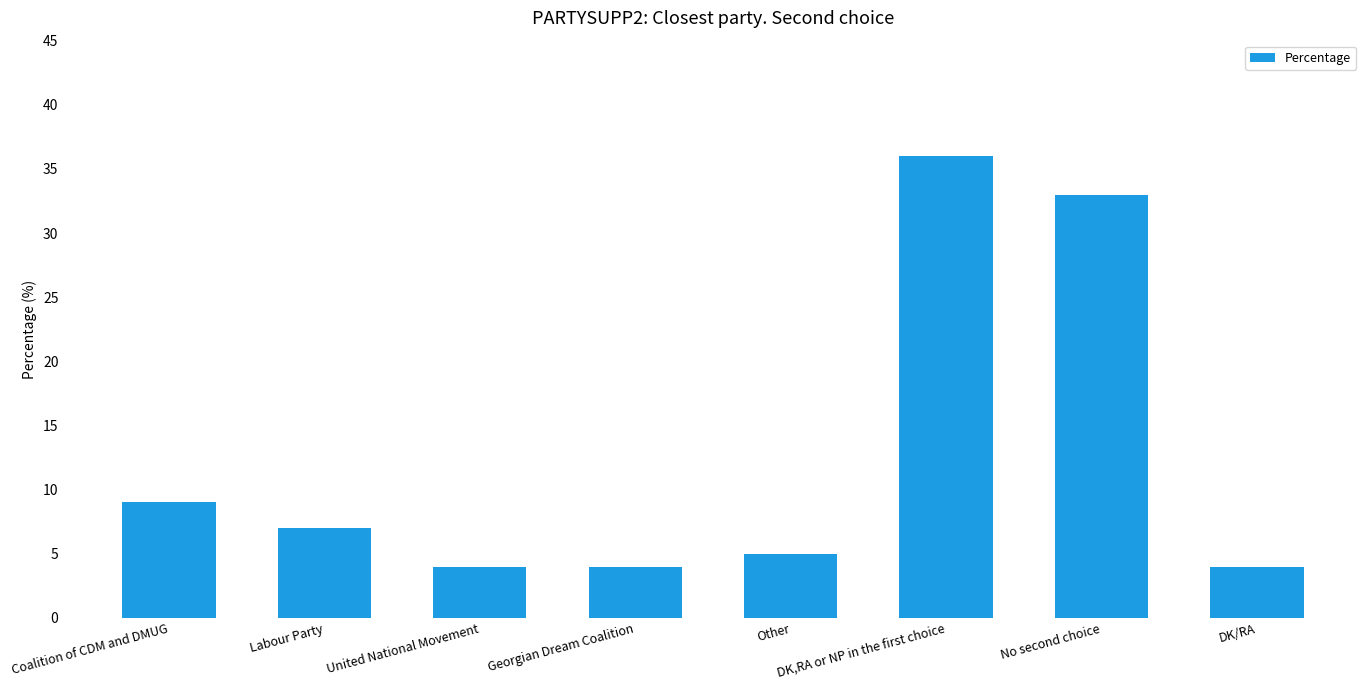

Is it true that the value at DK/RA is 4?

True